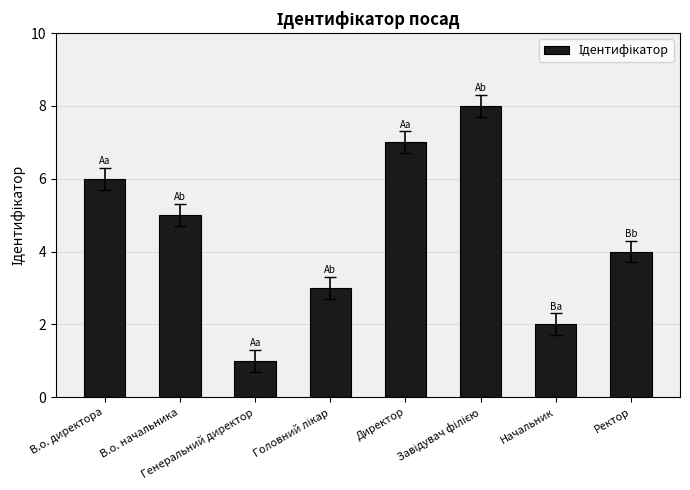

What is the difference between the second highest and minimum values?

6